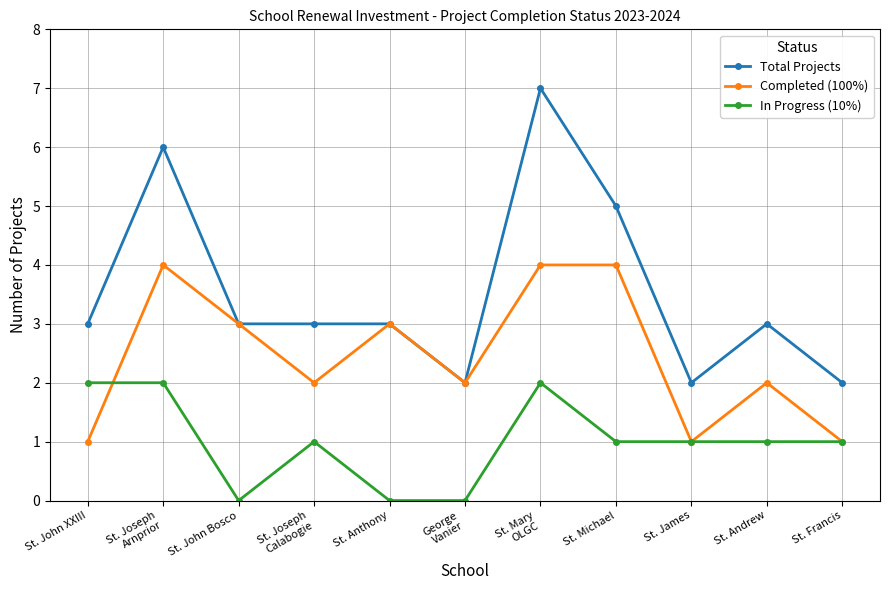

Does the chart have visible grid lines?

Yes